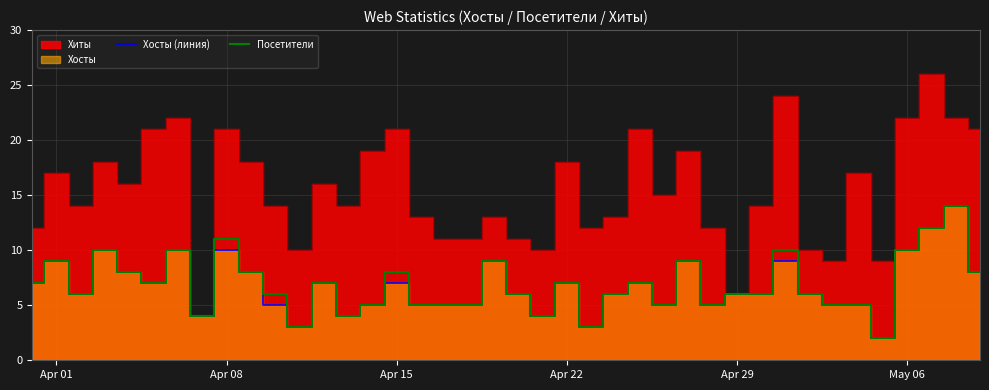

Where does the Посетители series first go above 6?

Apr 01